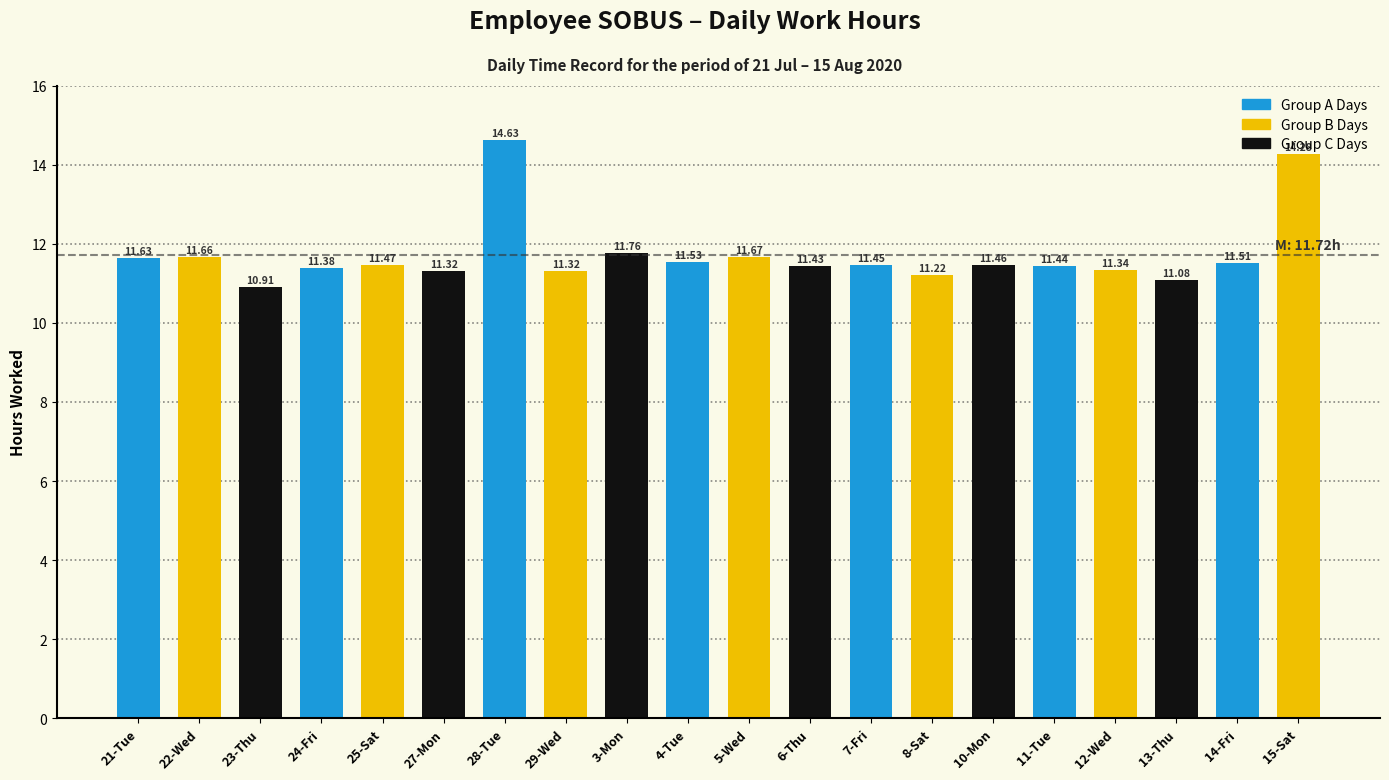

Approximately how many times larger is the value at 13-Thu compared to 23-Thu?

1.0